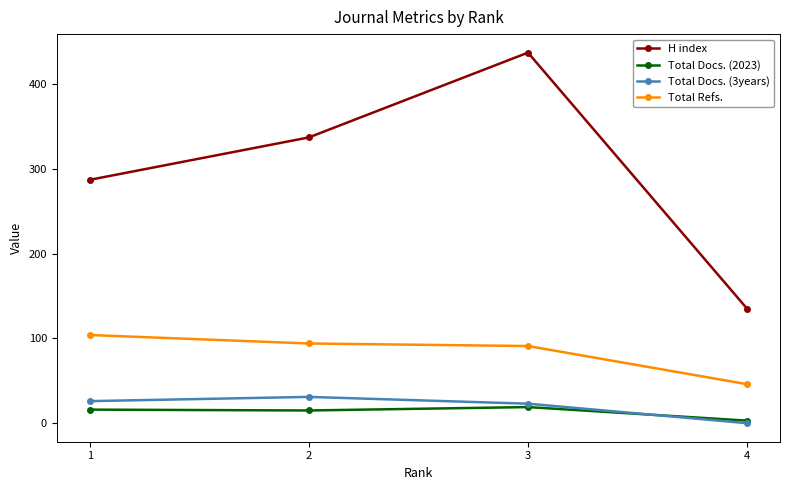

What is the lowest value of the H index series?

135